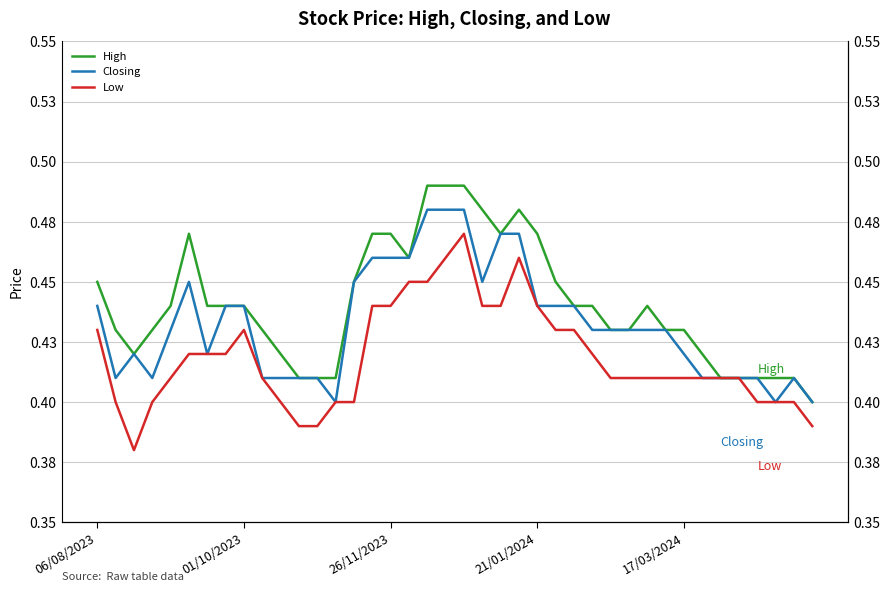

What is the average value of the Closing series?

0.4